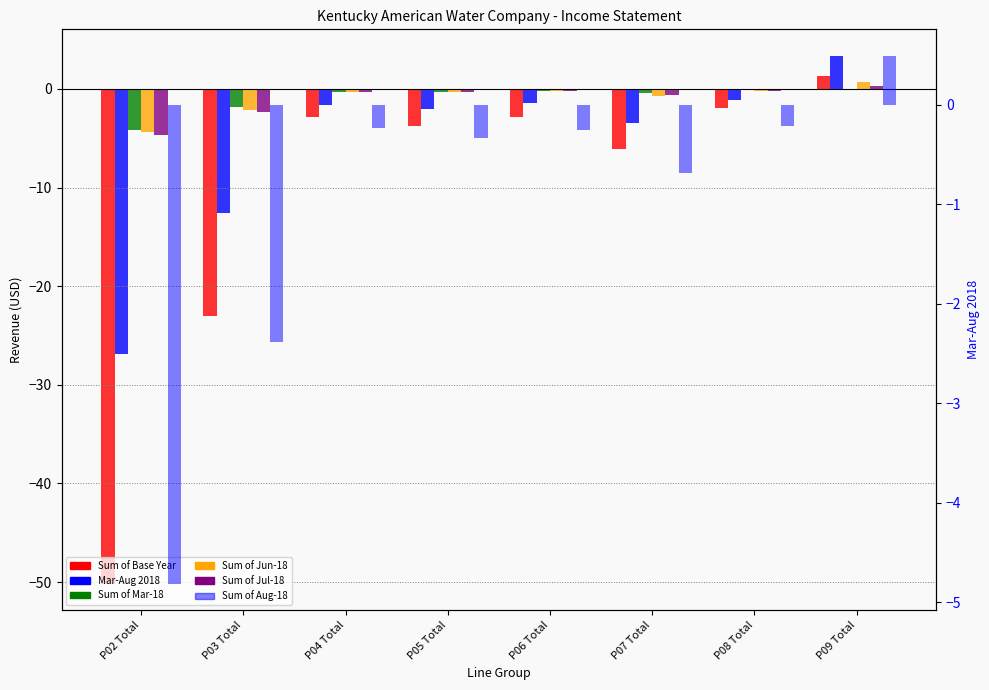

What is the difference between the maximum and minimum values in the Sum of Jun-18 series?

5.1